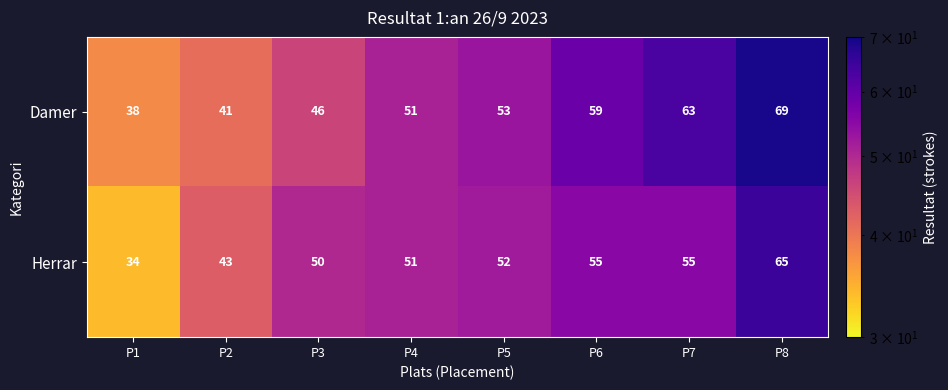

What is the approximate value of Herrar at P2, to the nearest 10?

40